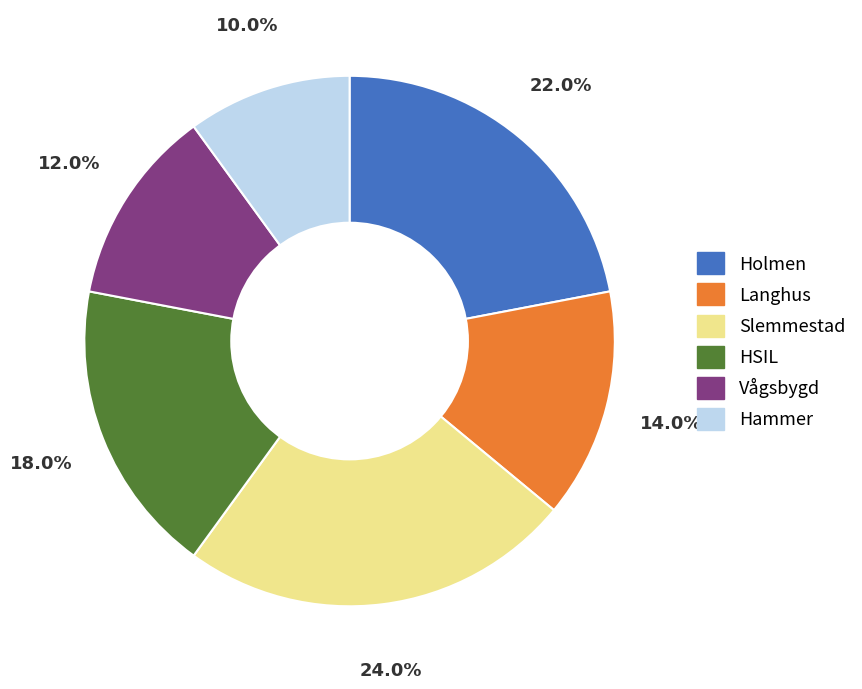

Rank the categories by value from highest to lowest.

Slemmestad, Holmen, HSIL, Langhus, Vågsbygd, Hammer